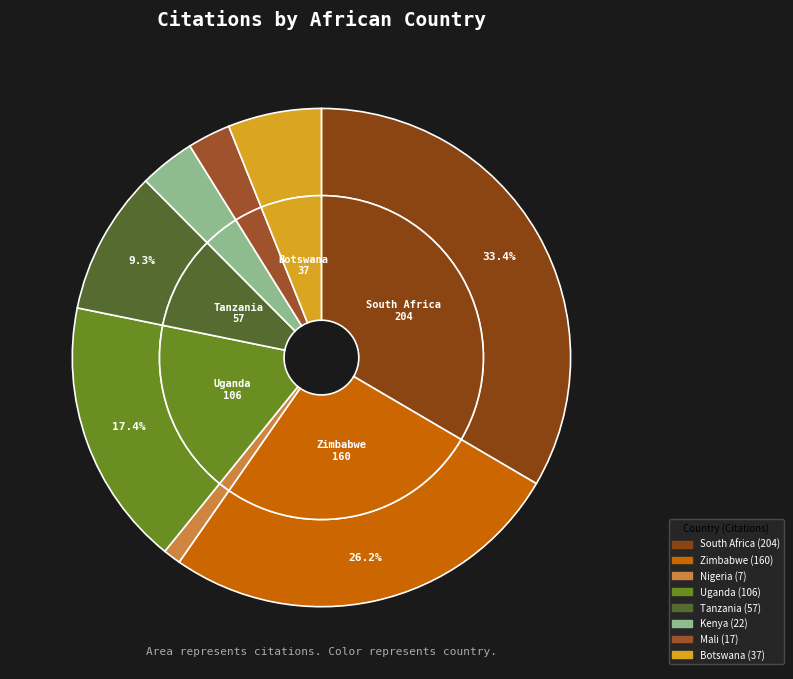

Rank the categories by value from highest to lowest.

South Africa, Zimbabwe, Uganda, Tanzania, Botswana, Kenya, Mali, Nigeria